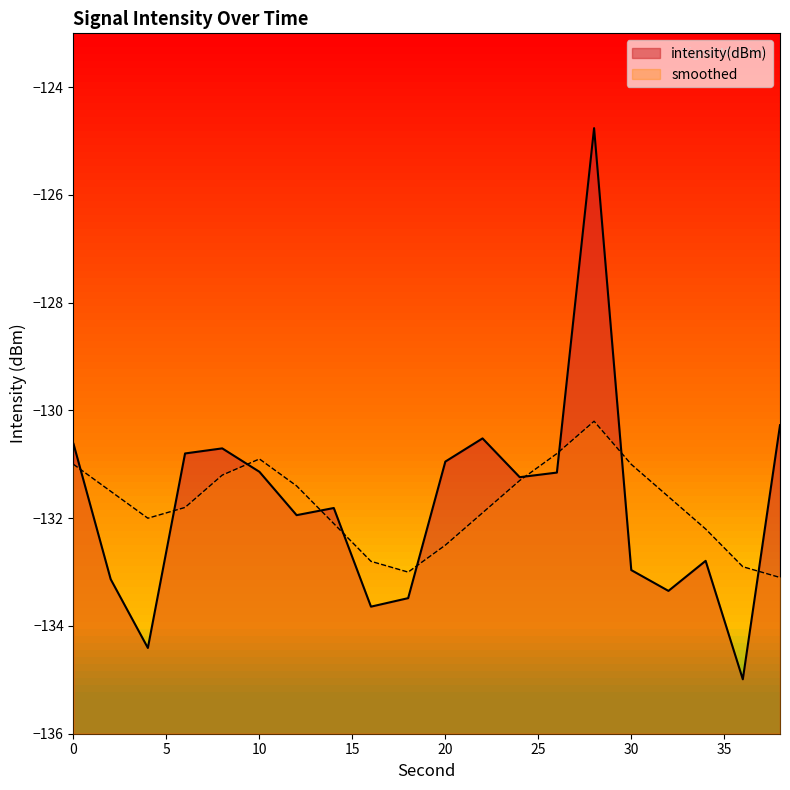

What is the sum of the smoothed values at 6 and 8?

-263.0